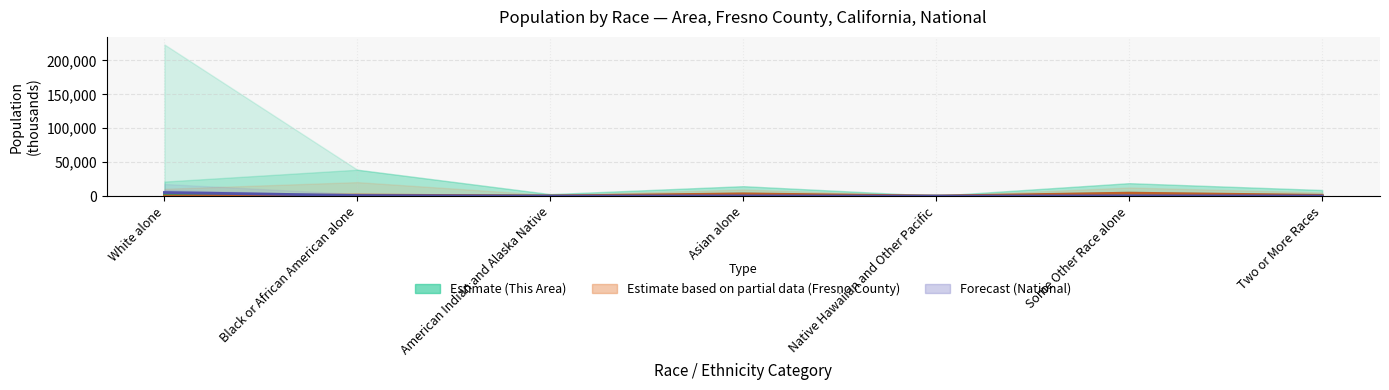

Which category has the lowest value in the This Area series?

Native Hawaiian and Other Pacific